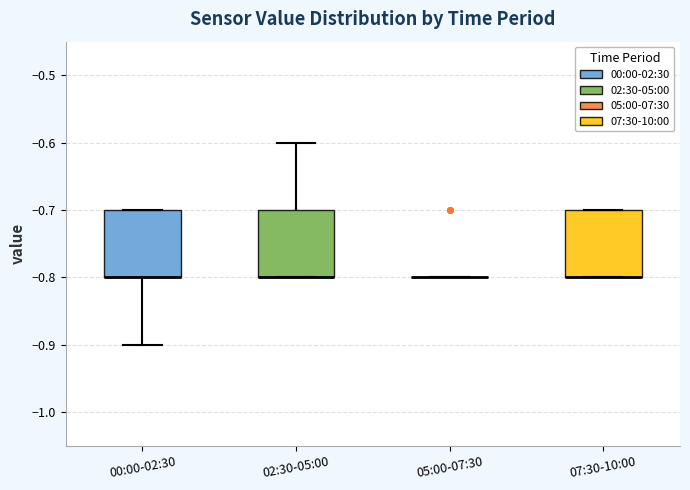

Reading left to right, read every box against the y-axis: the position of its median line, the range the box covers, and the ends of its whiskers. The values are not printed on the chart, so give them approximately, as read against the axis.

00:00-02:30: median -0.8 (drawn on the box's lower edge), box -0.8 to -0.7, whiskers -0.9 to -0.7
02:30-05:00: median -0.8 (drawn on the box's lower edge), box -0.8 to -0.7, whiskers -0.8 to -0.6
05:00-07:30: box collapsed to a line at -0.8, whiskers -0.8 to -0.8
07:30-10:00: median -0.8 (drawn on the box's lower edge), box -0.8 to -0.7, whiskers -0.8 to -0.7